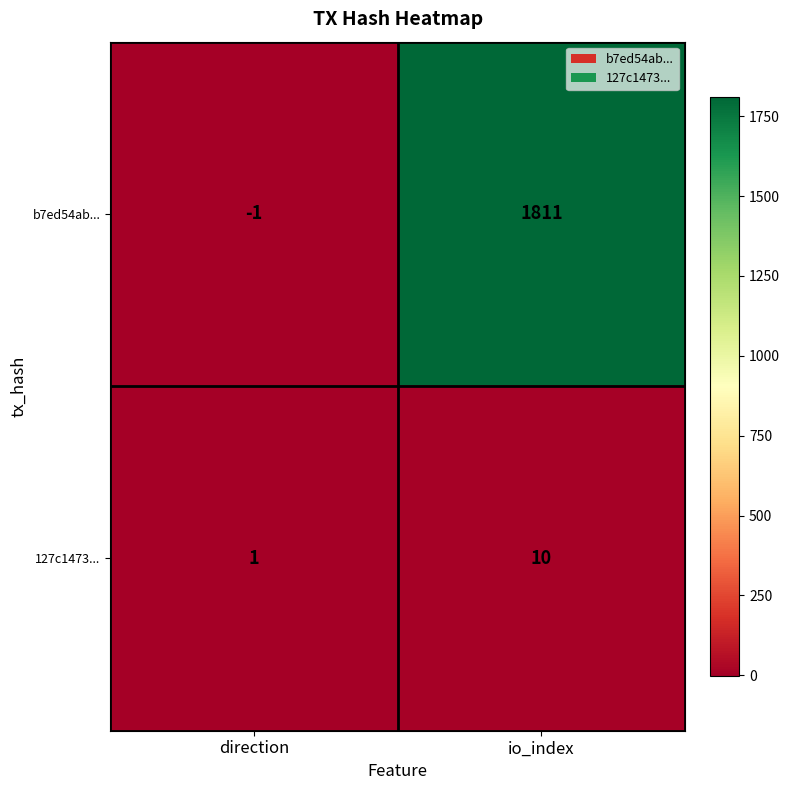

What is the average value of the 127c1473... series?

6